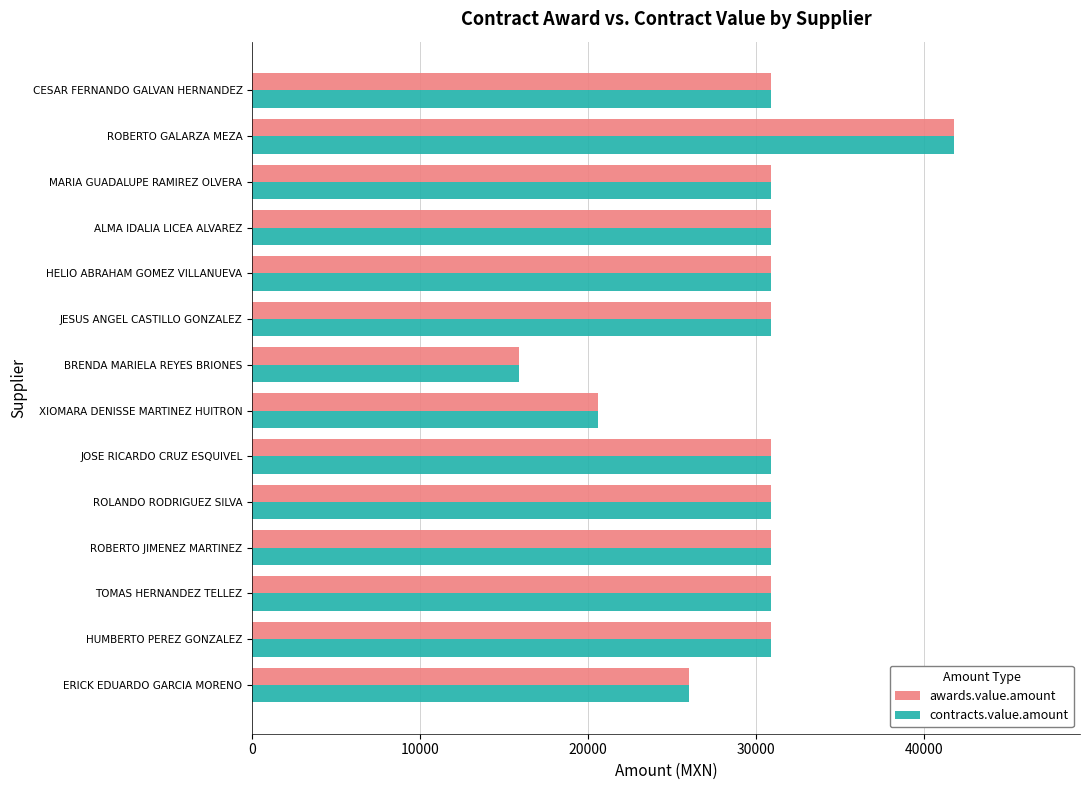

The value of contracts.value.amount at BRENDA MARIELA REYES BRIONES is 15865.8. True or false?

True